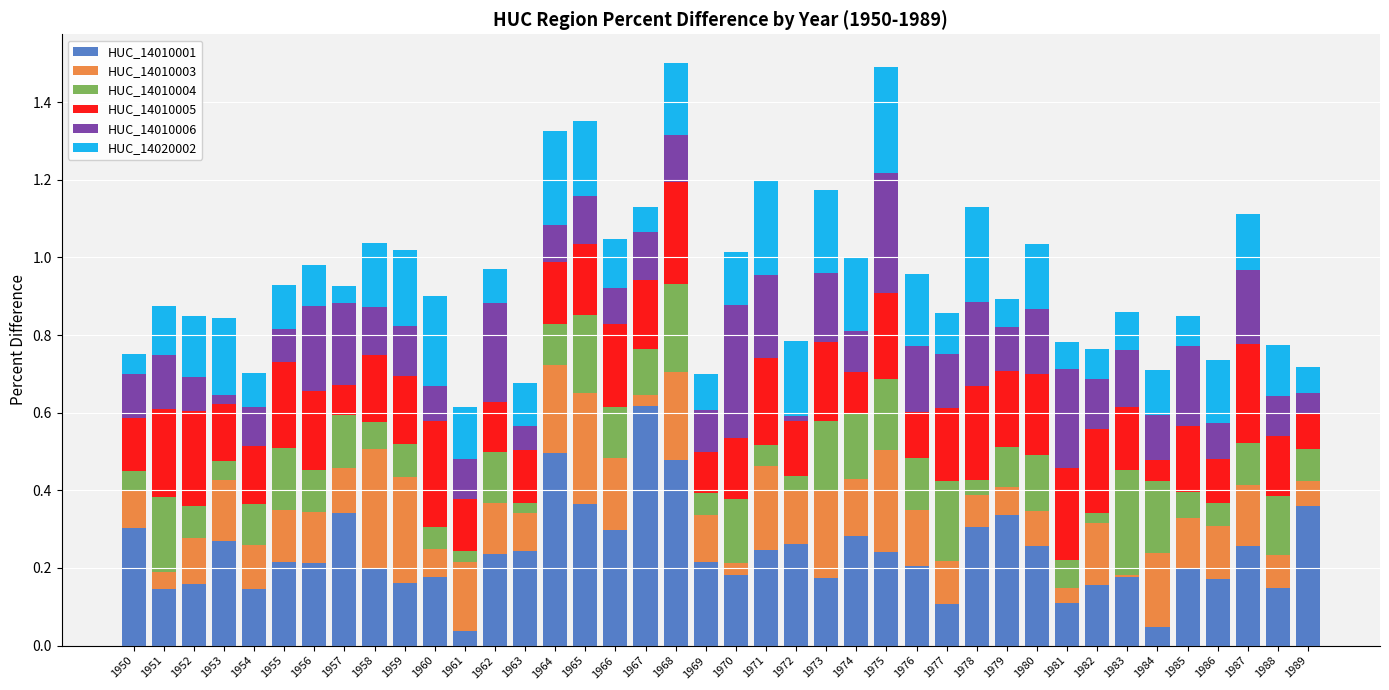

What is the total value across all series at 1977?

0.9